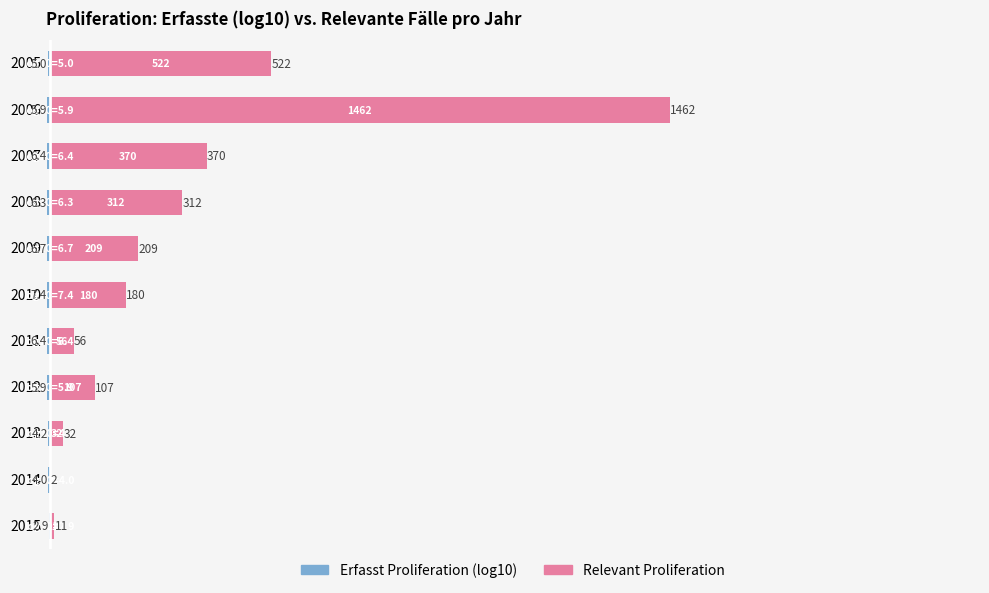

Rank the series by their average value, from lowest to highest.

Erfasst Proliferation, Relevant Proliferation